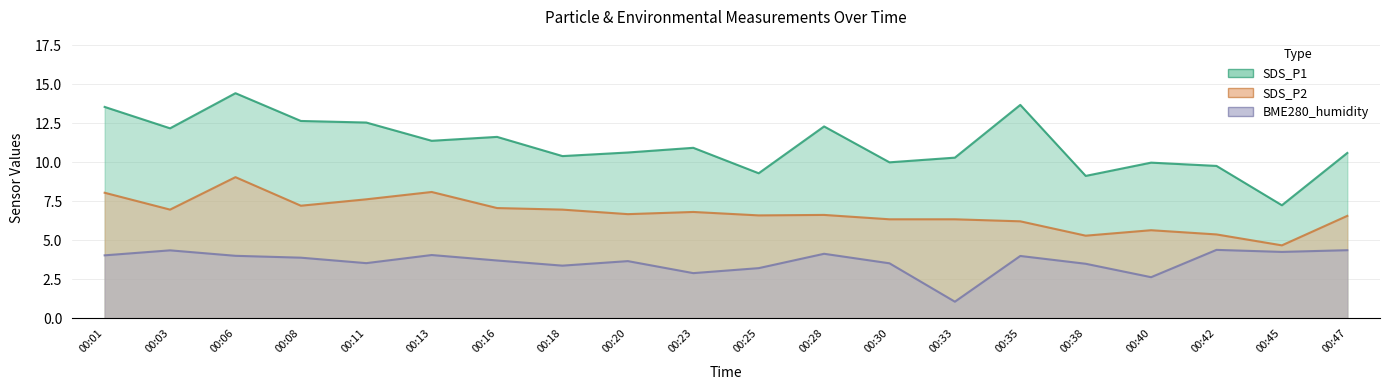

At 00:35, list the series in order from smallest to largest.

BME280_humidity, SDS_P2, SDS_P1